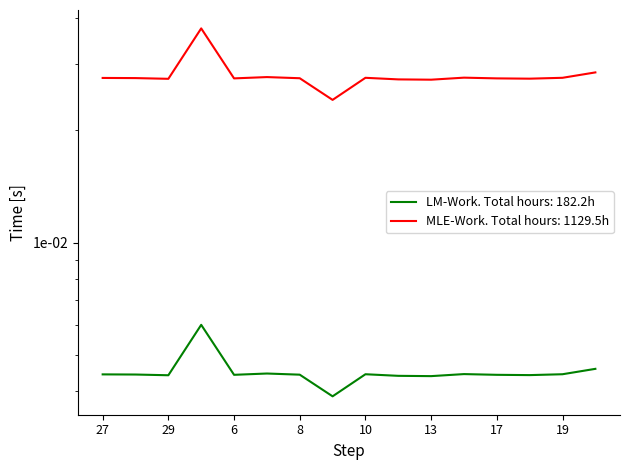

What is the label of the 10th point from the right?

8